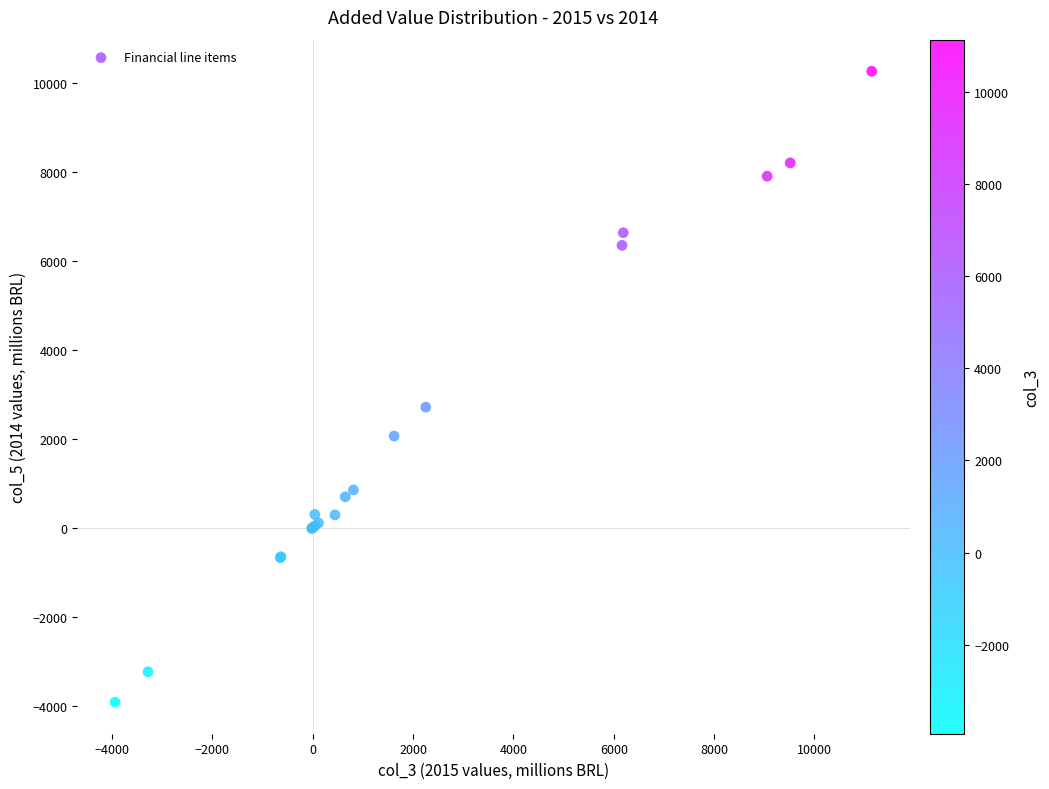

What Y value in the scatter plot is closest to 3173?

2713